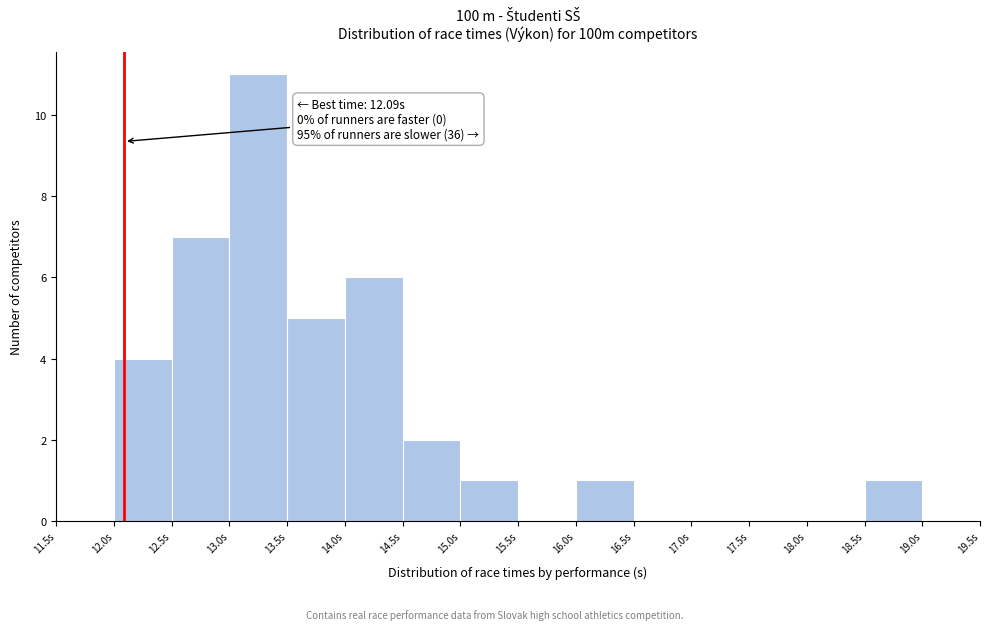

Which range on the x-axis has the tallest bar?

13.0 to 13.5